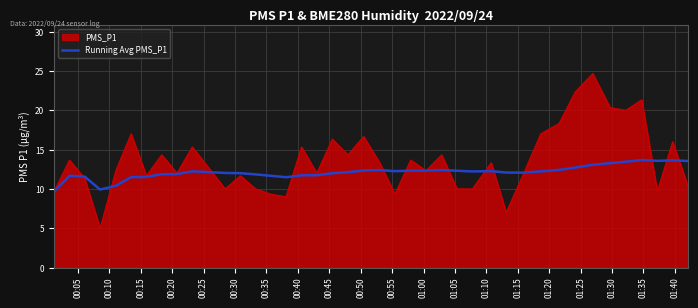

Which series has the widest spread of values?

PMS_P1